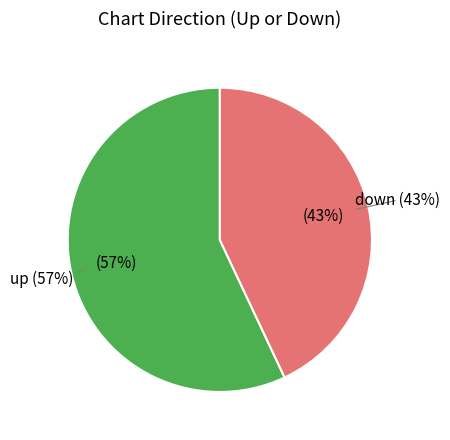

Do up and down together represent more than half of the pie?

Yes